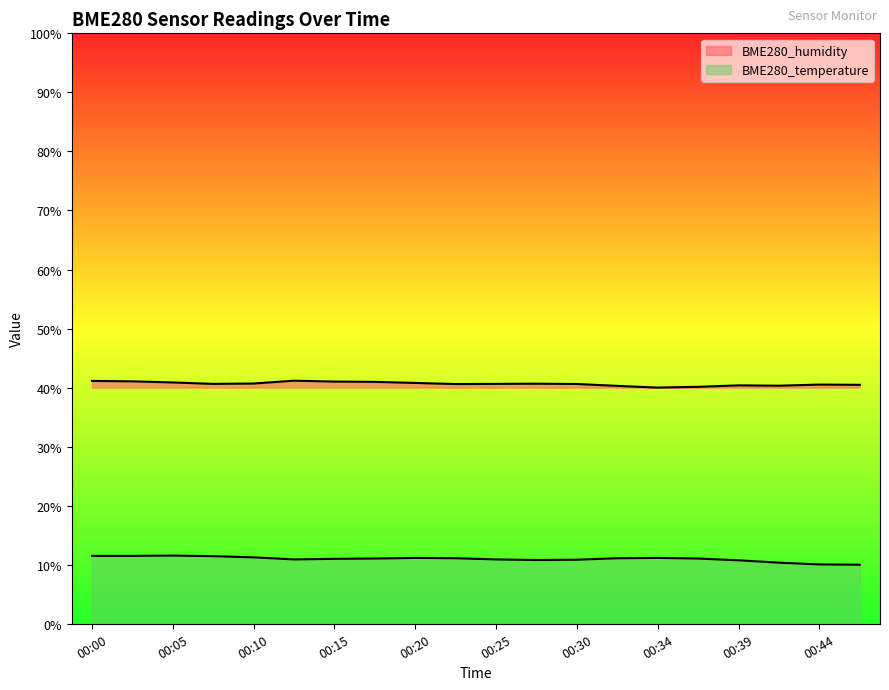

Rank the series by their maximum value, from highest to lowest.

BME280_humidity, BME280_temperature